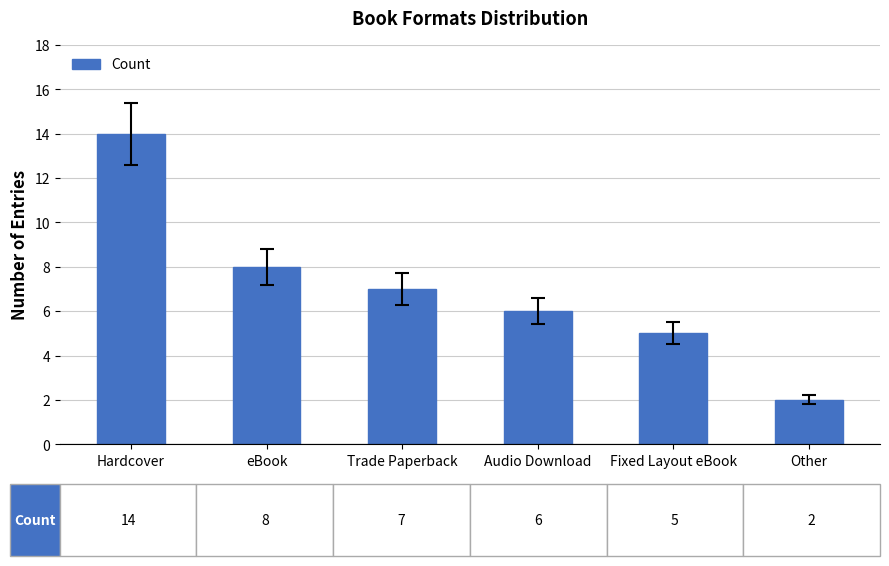

True or false: the data shows 3 at Hardcover.

False